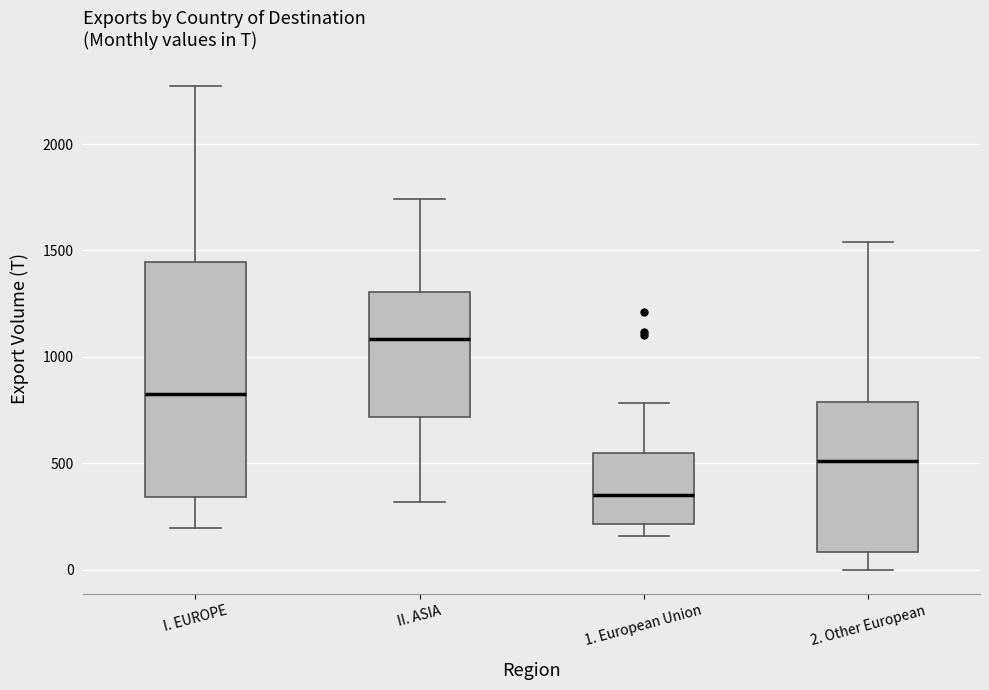

Reading left to right, read every box against the y-axis: the position of its median line, the range the box covers, and the ends of its whiskers. The values are not printed on the chart, so give them approximately, as read against the axis.

I. EUROPE: median 850, box 350 to 1450, whiskers 200 to 2250
II. ASIA: median 1100, box 700 to 1300, whiskers 300 to 1750
1. European Union: median 350, box 200 to 550, whiskers 150 to 800
2. Other European: median 500, box 100 to 800, whiskers 0 to 1550